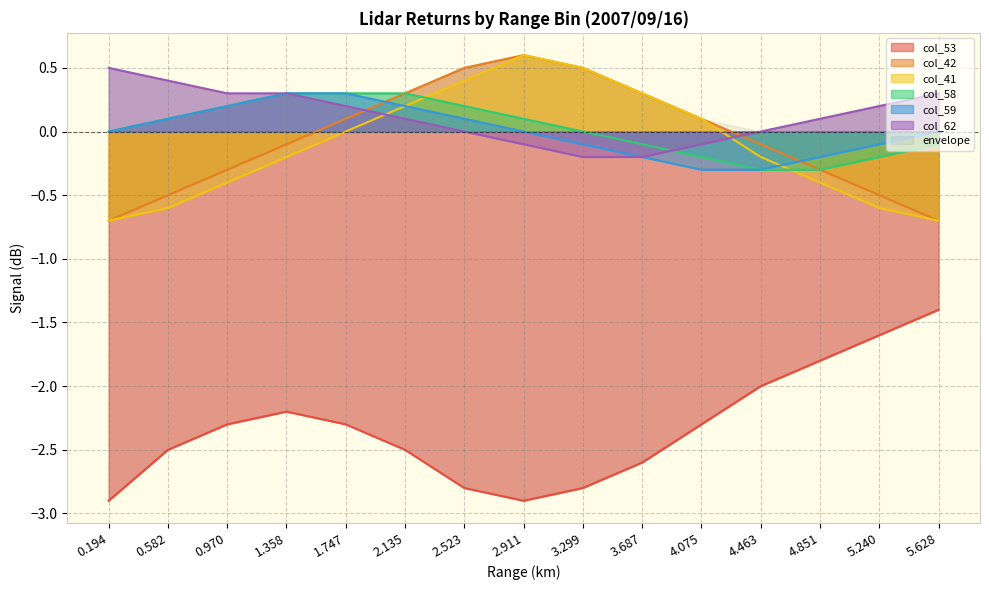

True or false: col_53 and col_59 intersect in this chart.

False